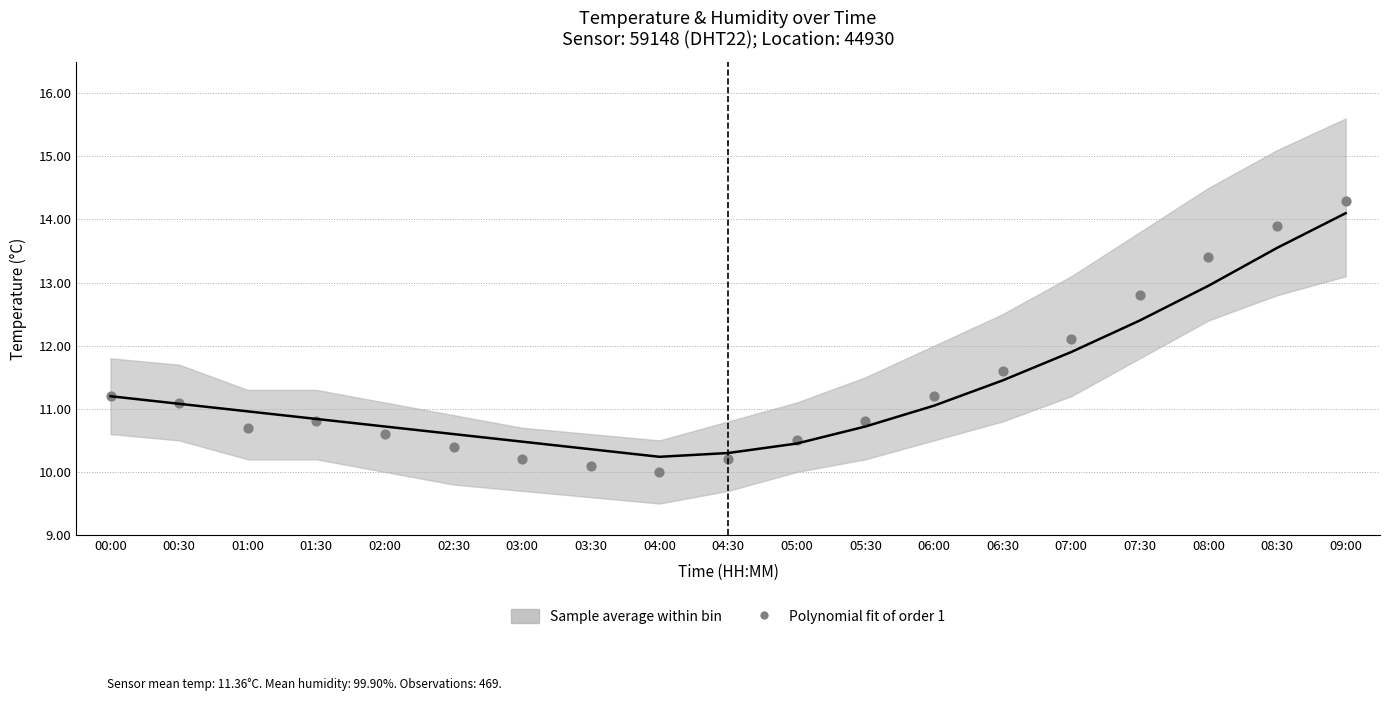

What Y value in the scatter plot is closest to 12?

12.1